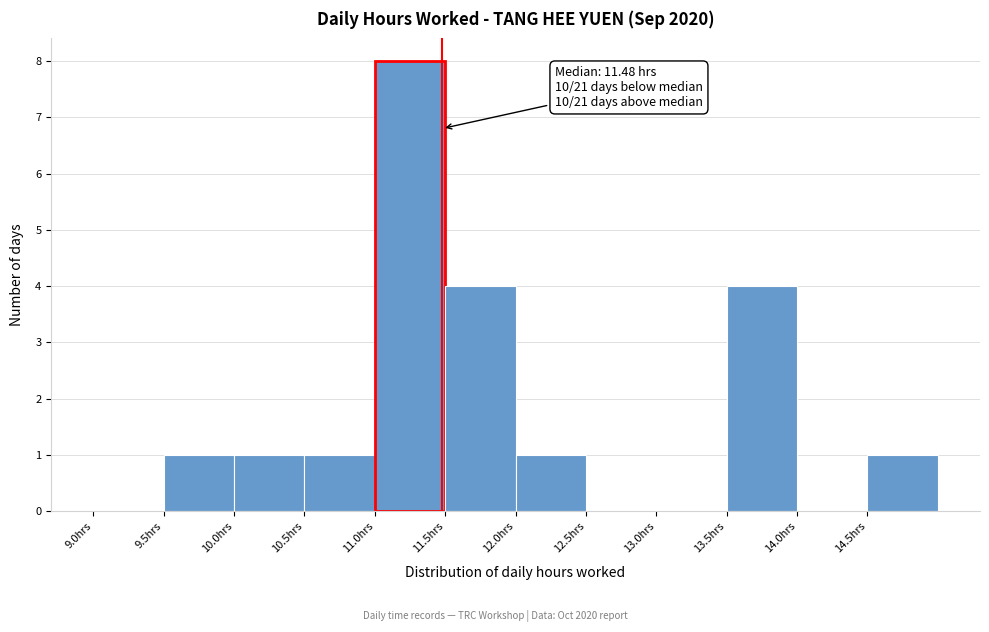

Over which range of the x-axis is the bar tallest?

11.0 to 11.5